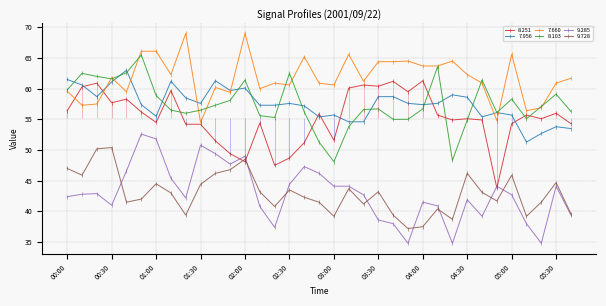

What is the label of the 25th point from the right?

01:40